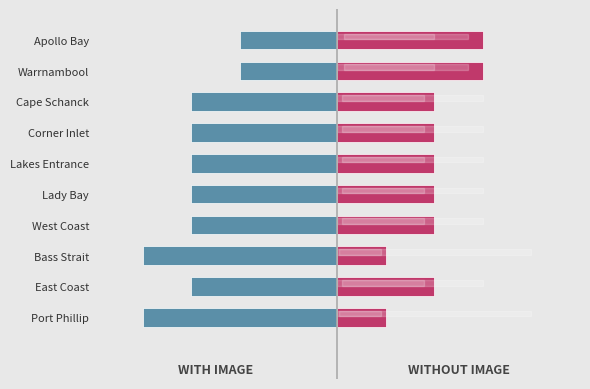

What is the lowest value of the Without Image series?

1